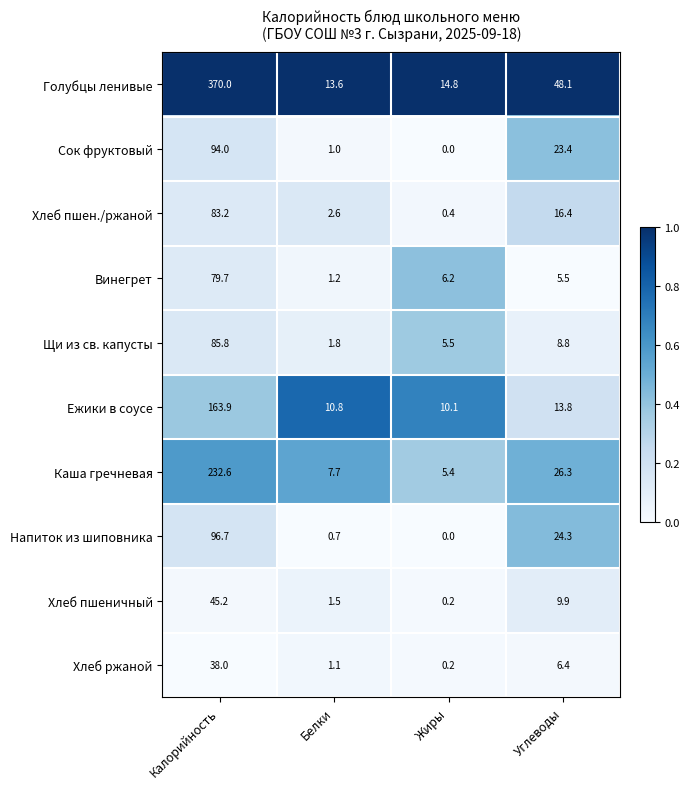

What is the difference between the Каша гречневая values at Жиры and Углеводы?

20.9